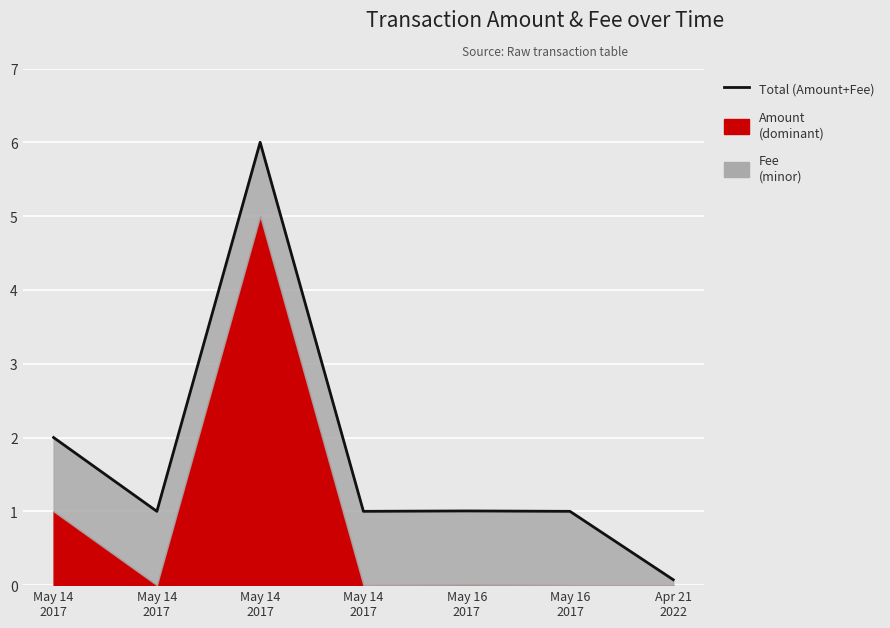

At which category does the data reach its first local peak?

May 14
2017